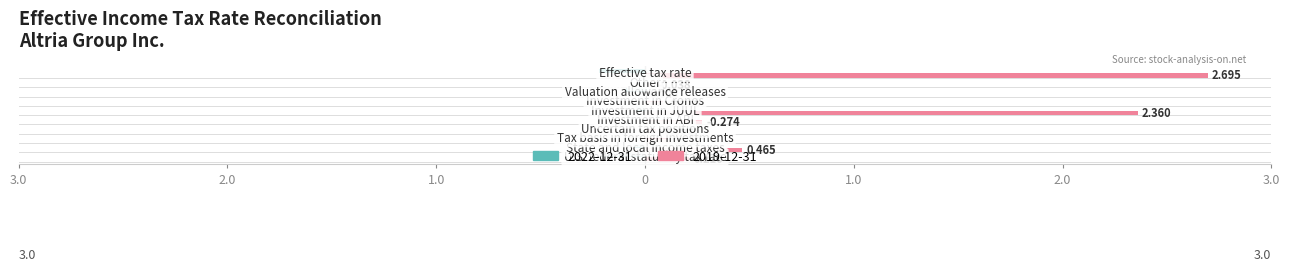

Reading left to right, what are all the values shown in this chart?

0.2	0.5	0.1	0.1	0.3	2.4	0.1	0.0	0.0	2.7